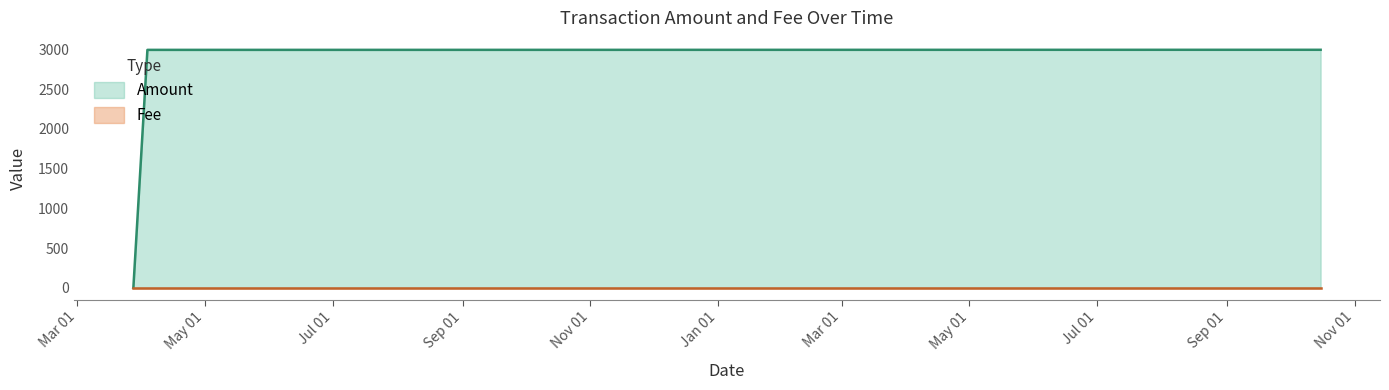

Reading left to right, list all the values displayed in this chart.

Amount: 2017-03-27 19:47:34=1.0	2017-03-27 20:06:11=2.0	2017-04-03 13:02:02=2994.0	2018-10-15 17:28:21=2995.0
Fee: 2017-03-27 19:47:34=1.0	2017-03-27 20:06:11=1.0	2017-04-03 13:02:02=1.0	2018-10-15 17:28:21=1.0